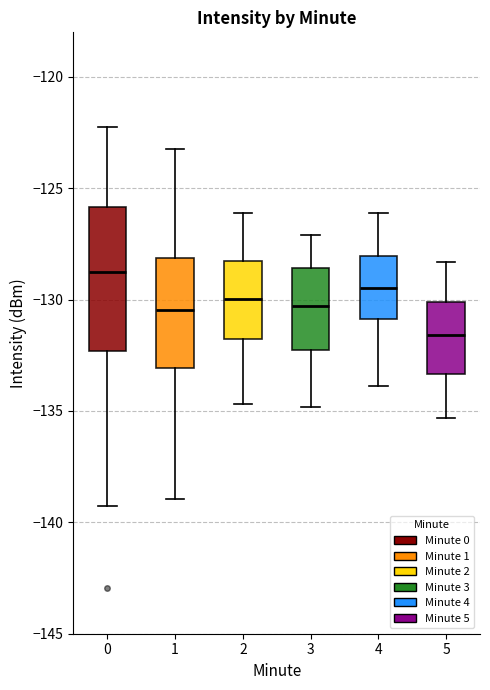

Reading left to right, transcribe this box plot: for each box, give where its median line is, the range the box spans, and where its two whiskers end, as read against the y-axis. The values are not printed on the chart, so give them approximately, as read against the axis.

0: median -128.5, box -132.5 to -126.0, whiskers -139.0 to -122.5
1: median -130.5, box -133.0 to -128.0, whiskers -139.0 to -123.0
2: median -130.0, box -131.5 to -128.0, whiskers -134.5 to -126.0
3: median -130.5, box -132.0 to -128.5, whiskers -135.0 to -127.0
4: median -129.5, box -131.0 to -128.0, whiskers -134.0 to -126.0
5: median -131.5, box -133.5 to -130.0, whiskers -135.5 to -128.5